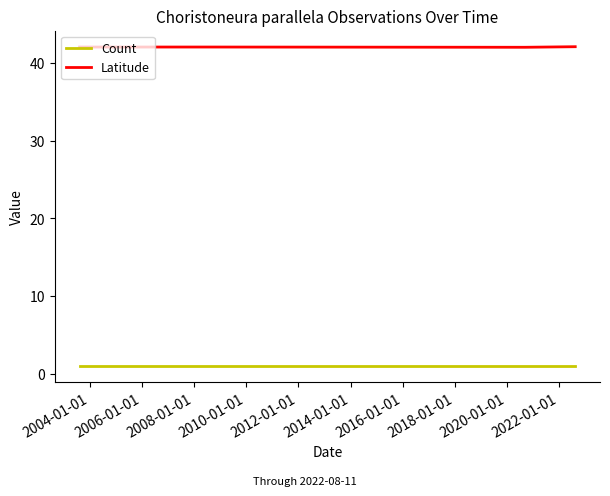

True or false: Latitude and Count cross at least once.

False